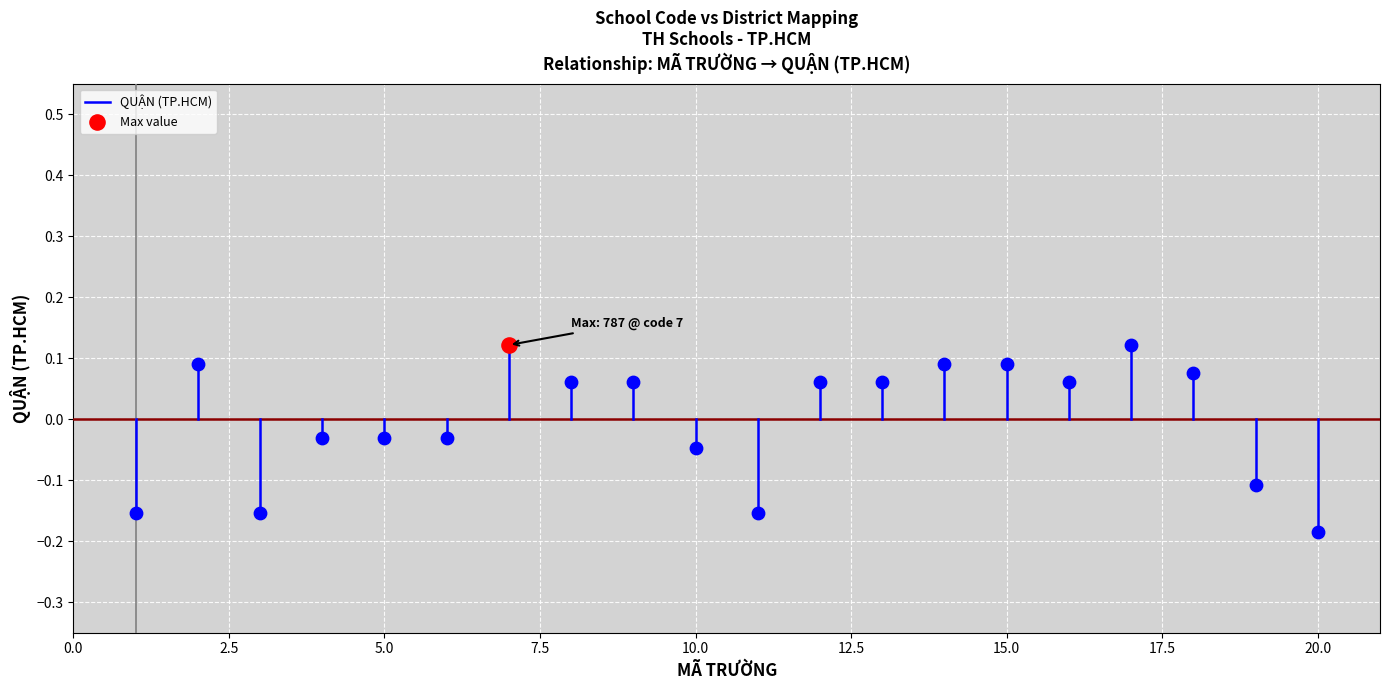

What is the change in value from 0.0 to 2.5?

-0.2